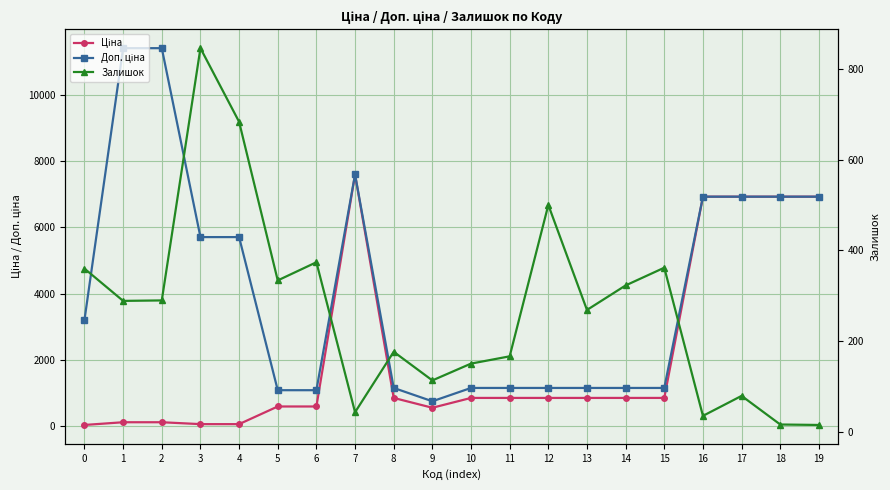

What is the average value of the Ціна series?

2167.2